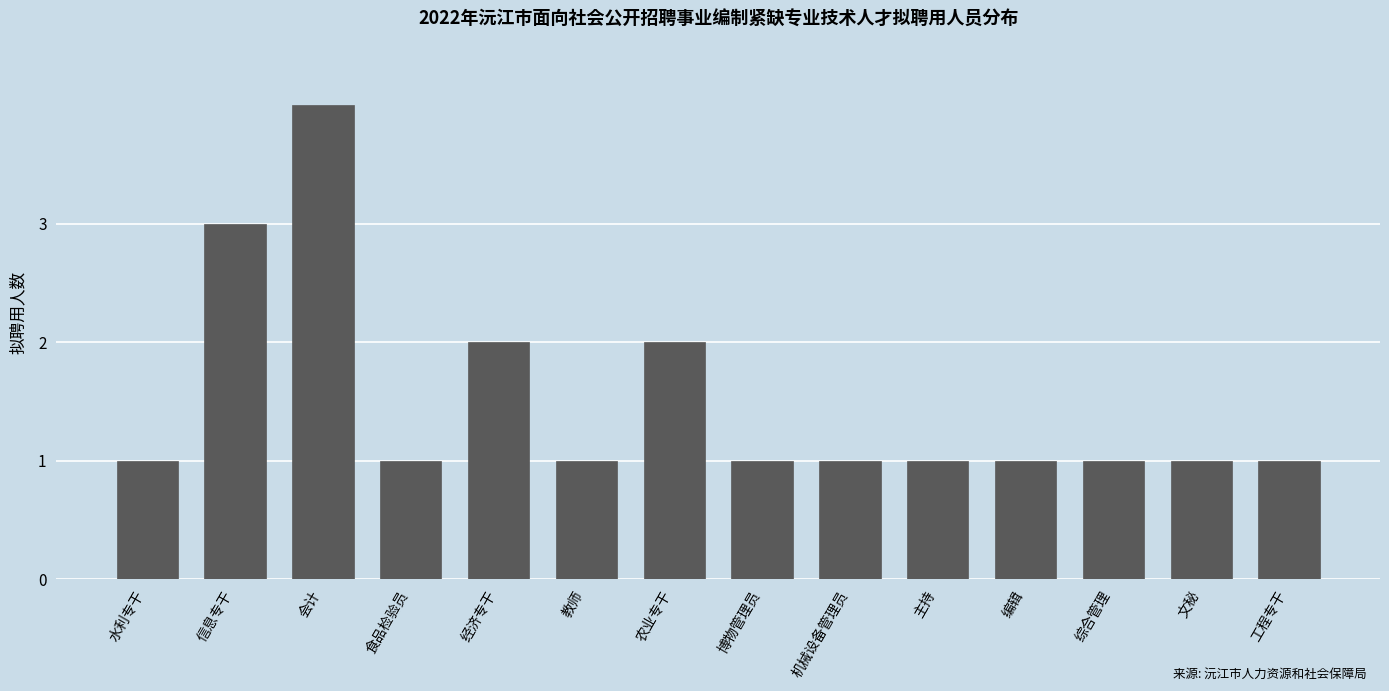

Reading left to right, extract all data points from this chart.

1	3	4	1	2	1	2	1	1	1	1	1	1	1